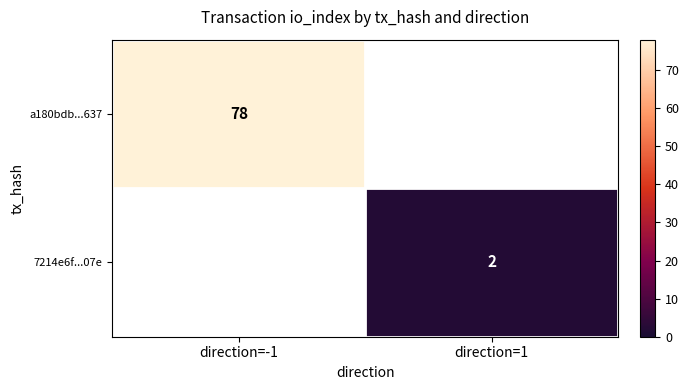

Count the number of categories in the chart.

2